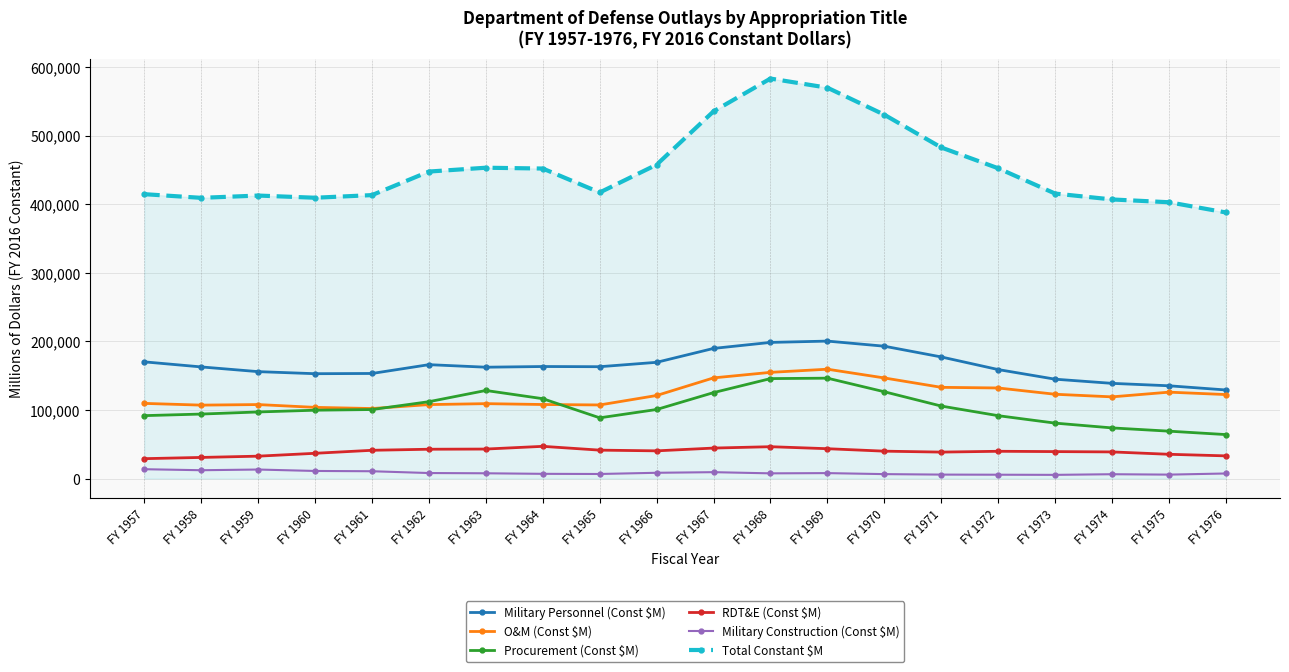

Does the chart have visible grid lines?

Yes